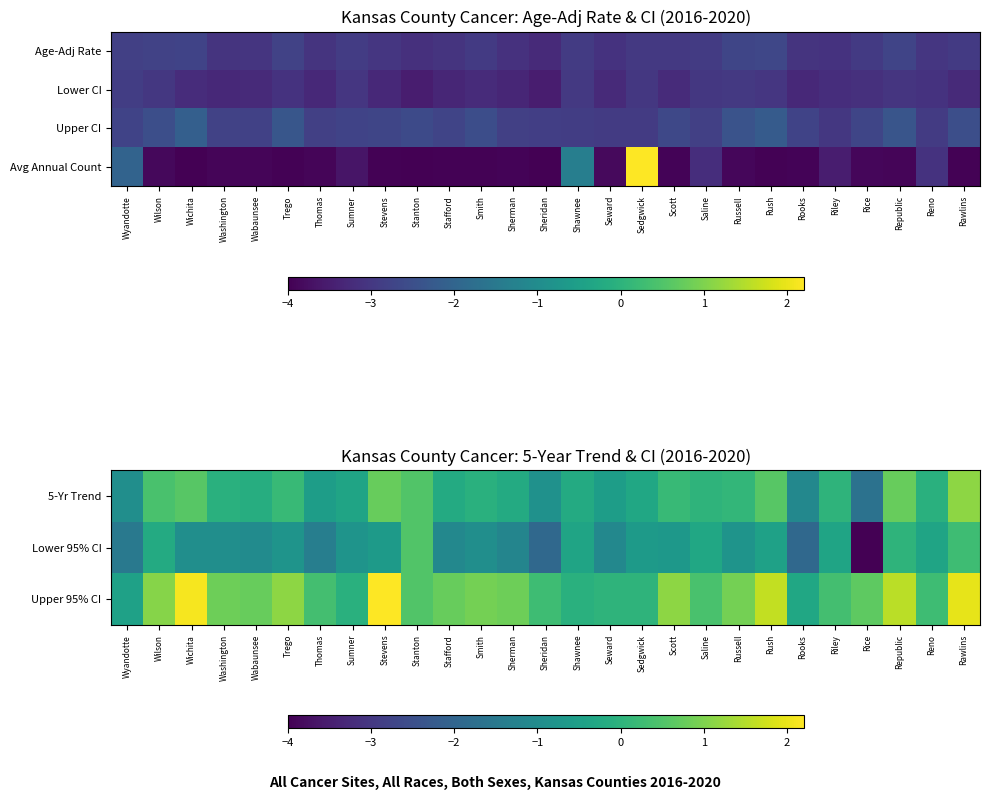

What is the difference between the second highest and second lowest values in the Upper 95% CI series?

2.4